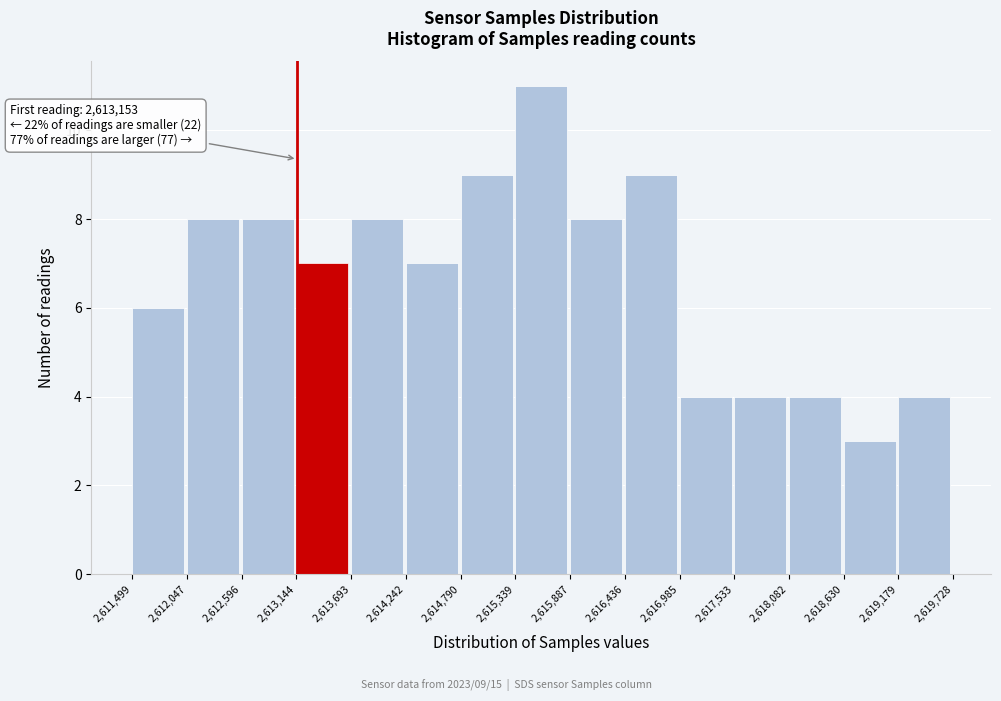

Over which range of the x-axis is the bar tallest?

2,615,339 to 2,615,887